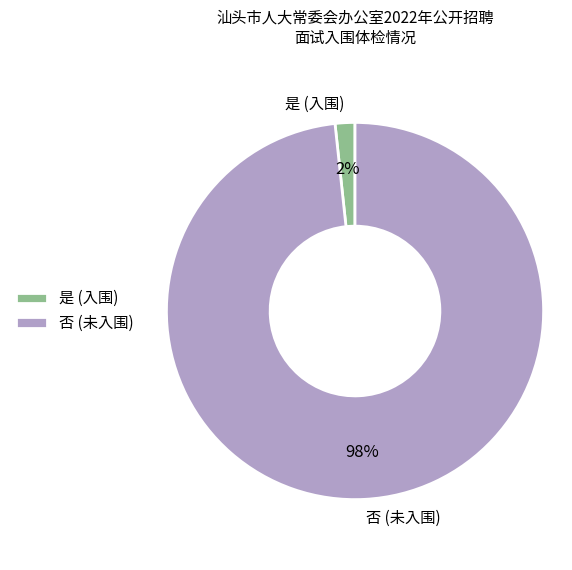

Is the sum of 否 (未入围) and 是 (入围) greater than half?

Yes